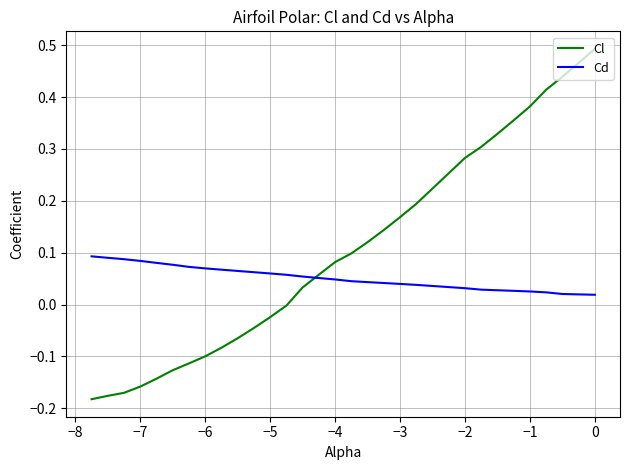

Rank the series by their maximum value, from lowest to highest.

Cd, Cl